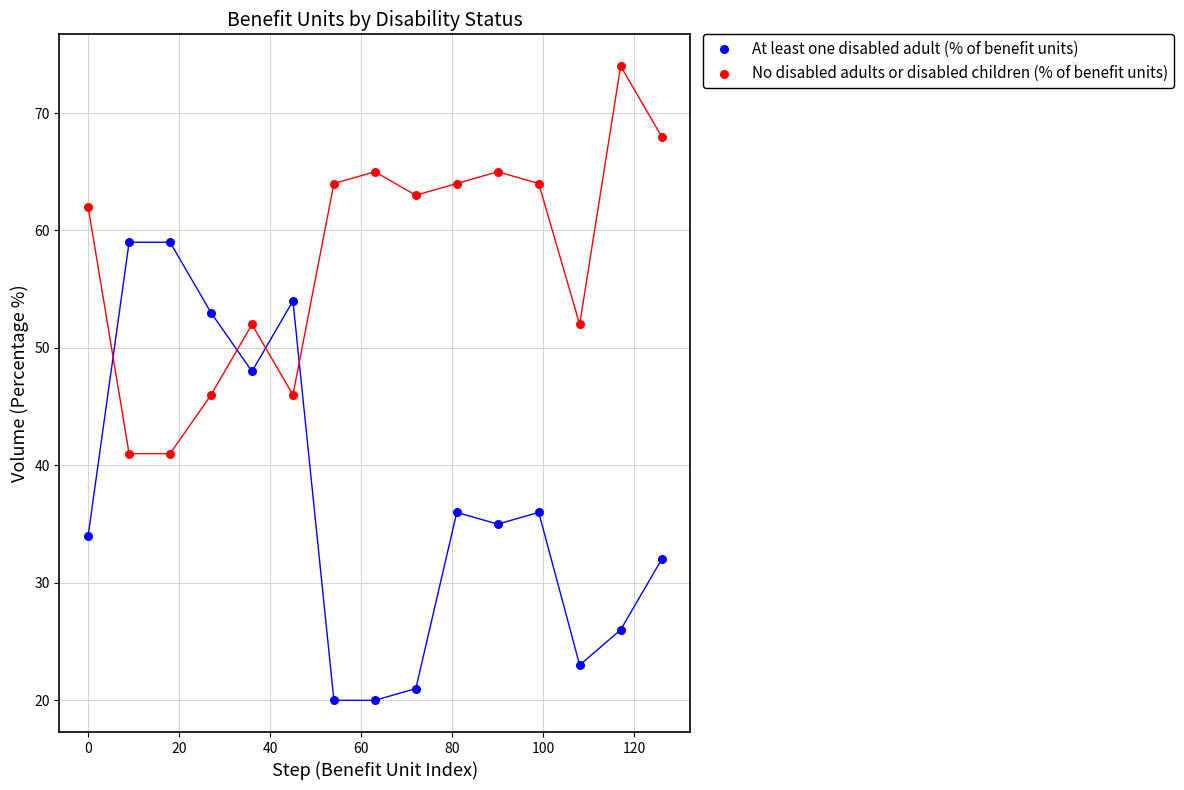

Which series contains the highest Y value?

No disabled adults or disabled children (% of benefit units)